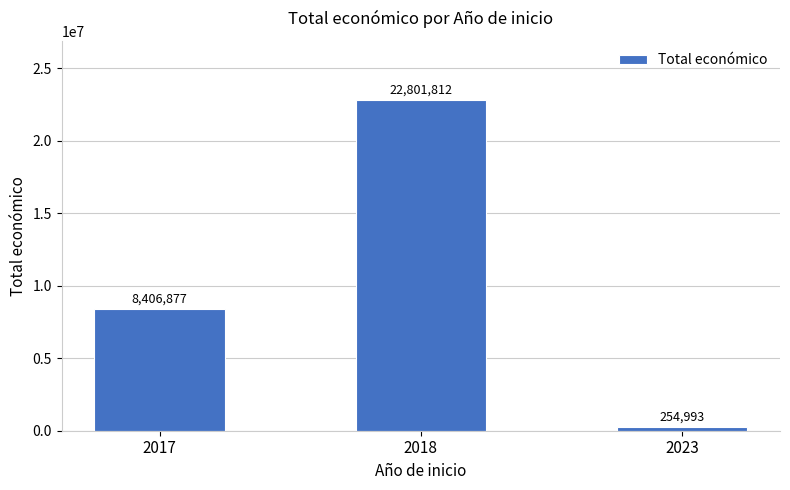

Which label corresponds to the smallest value in the chart?

2023